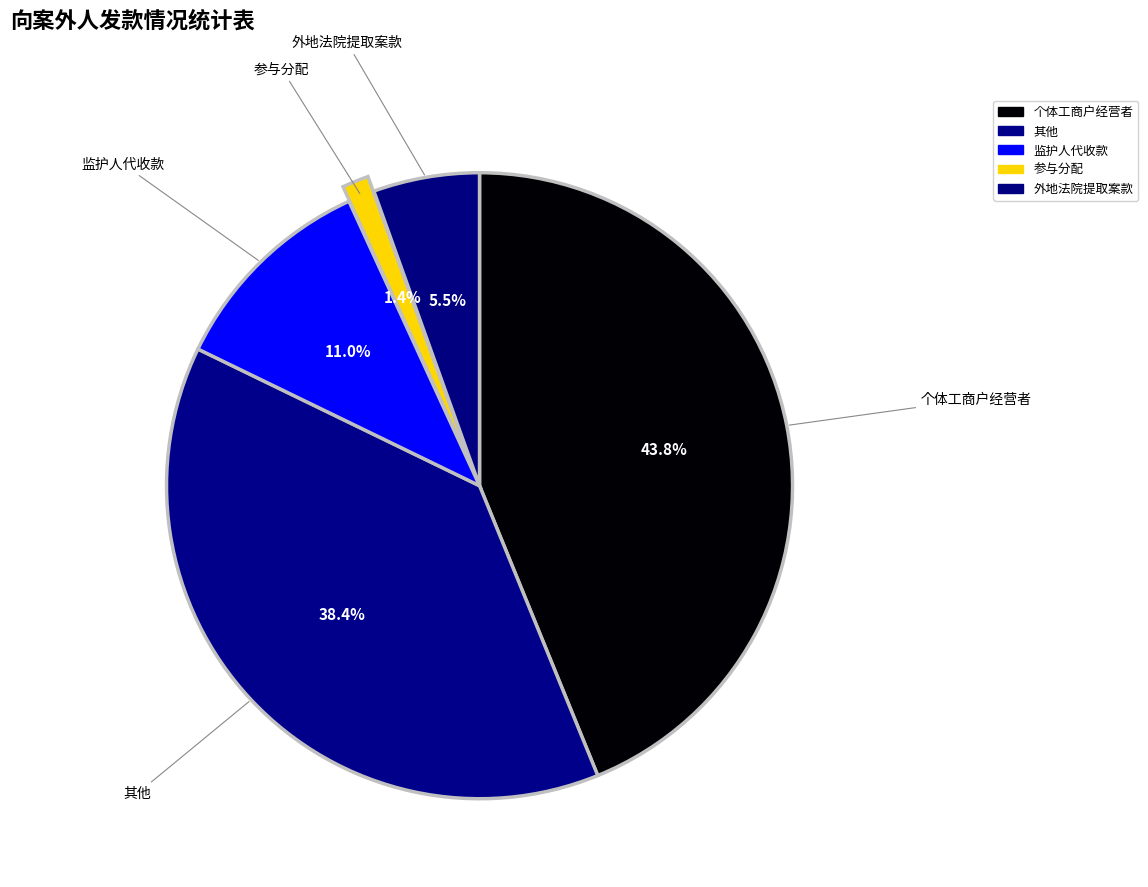

Combined, what portion of the pie is 个体工商户经营者 and 参与分配?

45.2%